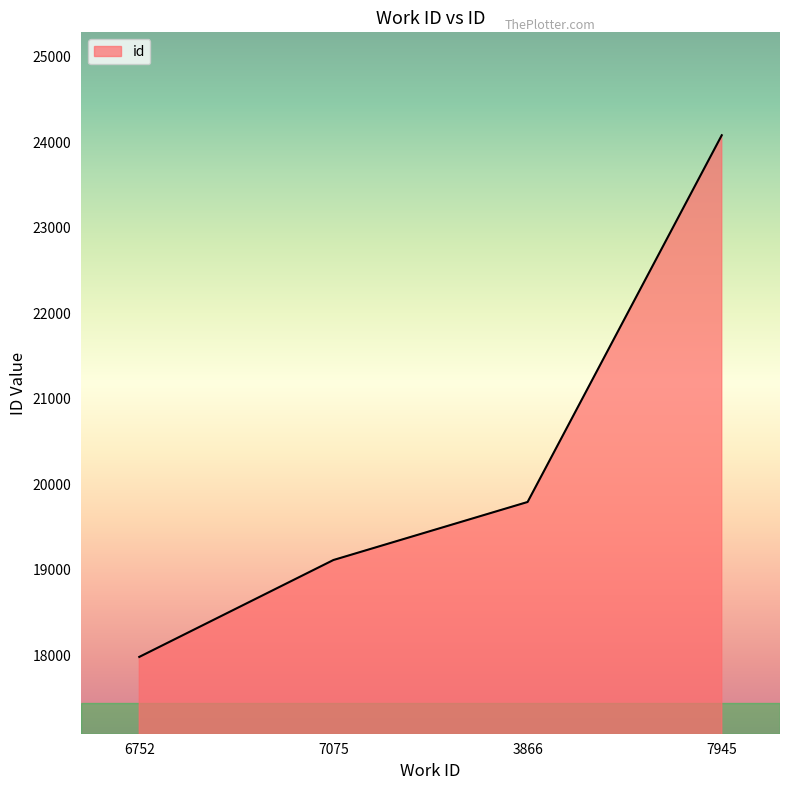

Is it true that the value at 7945 is 24084?

True